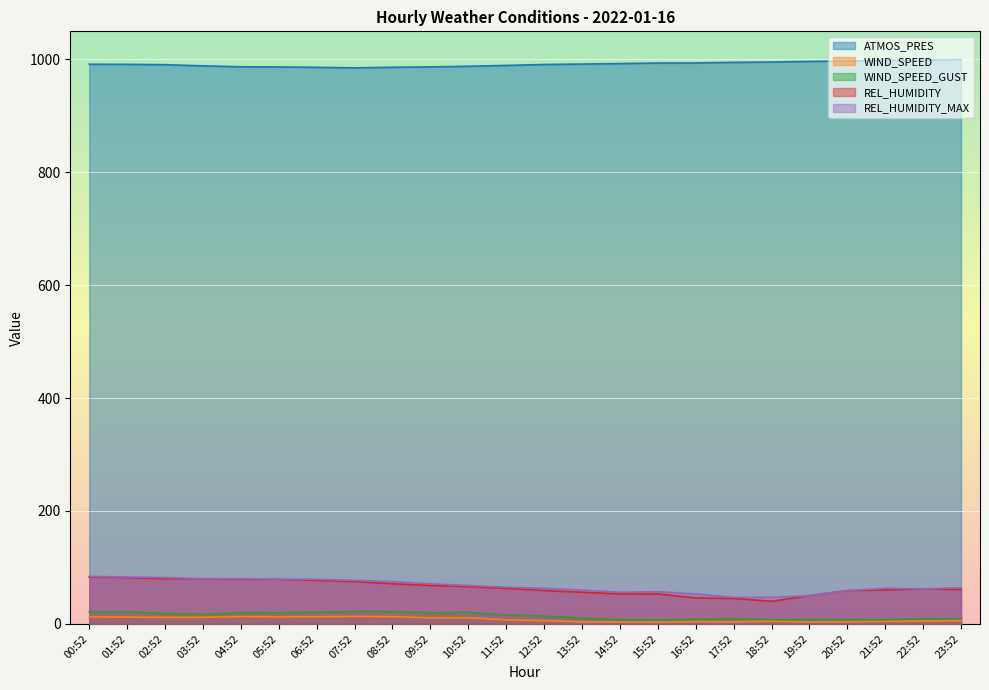

The REL_HUMIDITY_MAX series shows 64.0 at 23:52. True or false?

True